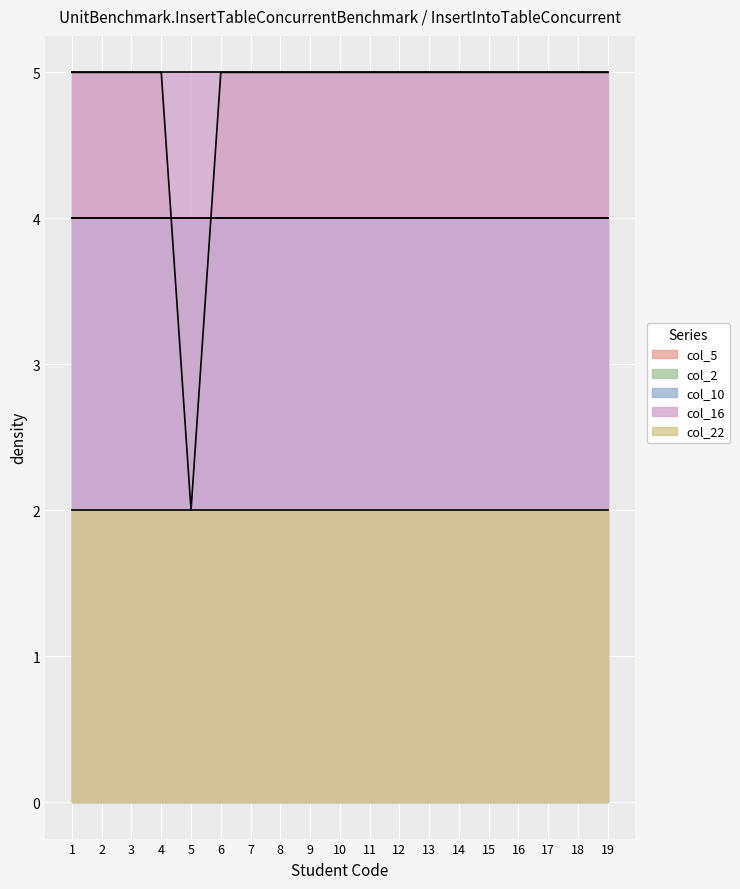

At which label does col_5 reach its minimum?

5